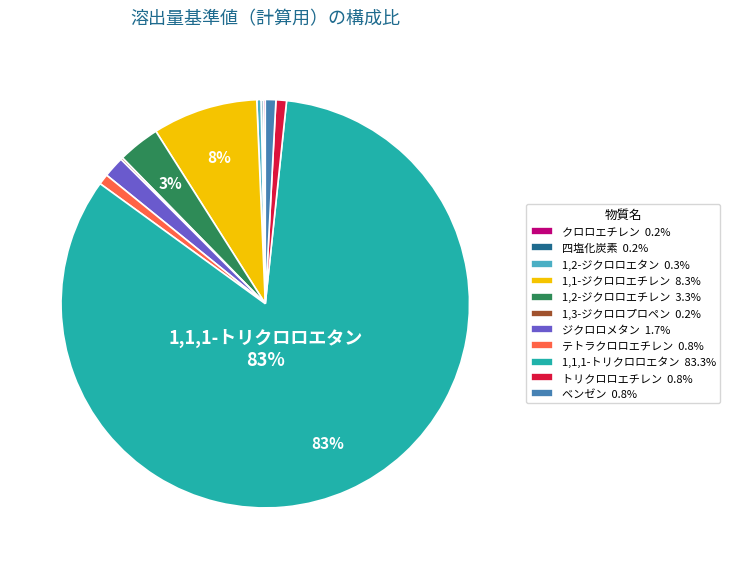

Is there any slice that represents more than half of the pie?

Yes